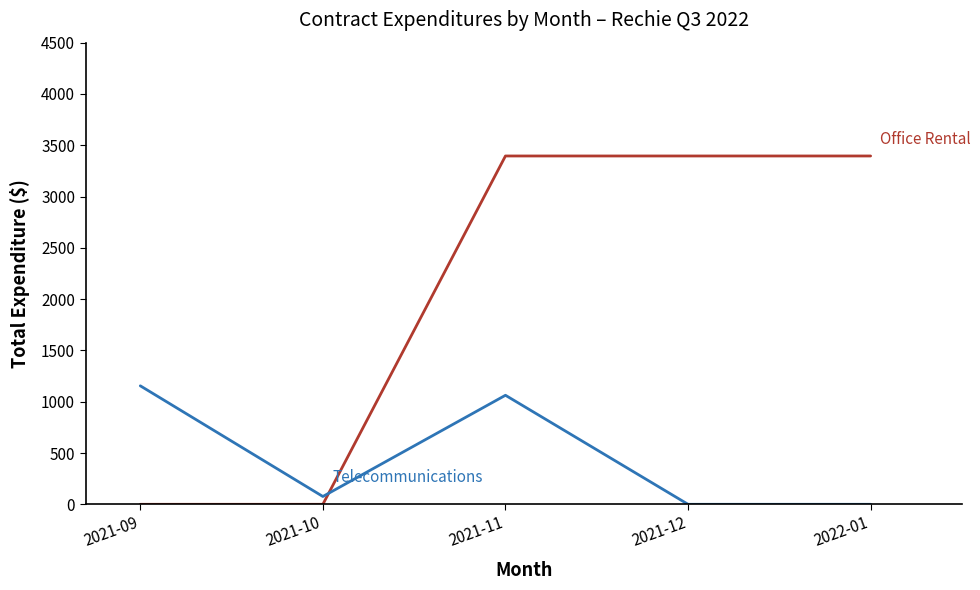

What position from the right is 2021-12?

2